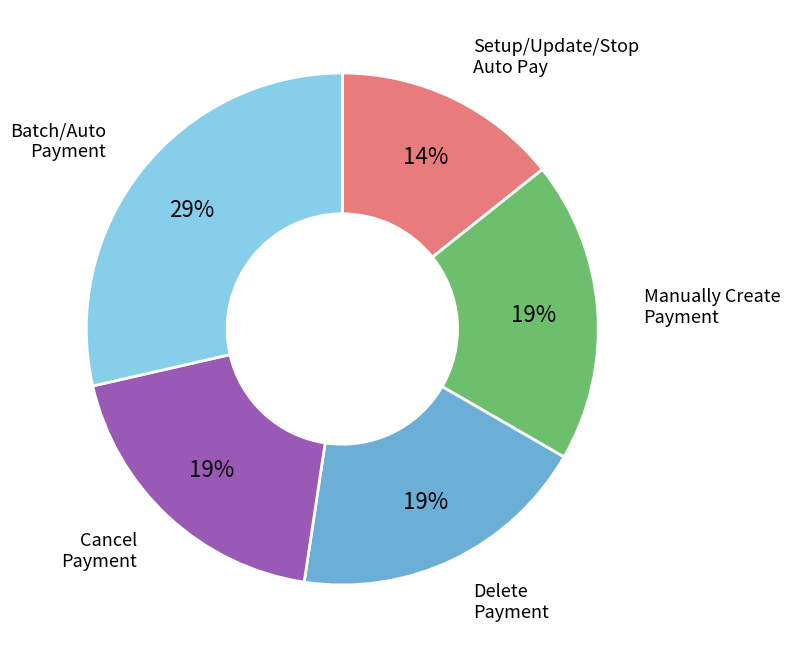

To the nearest percent, what is the average slice percentage?

20%